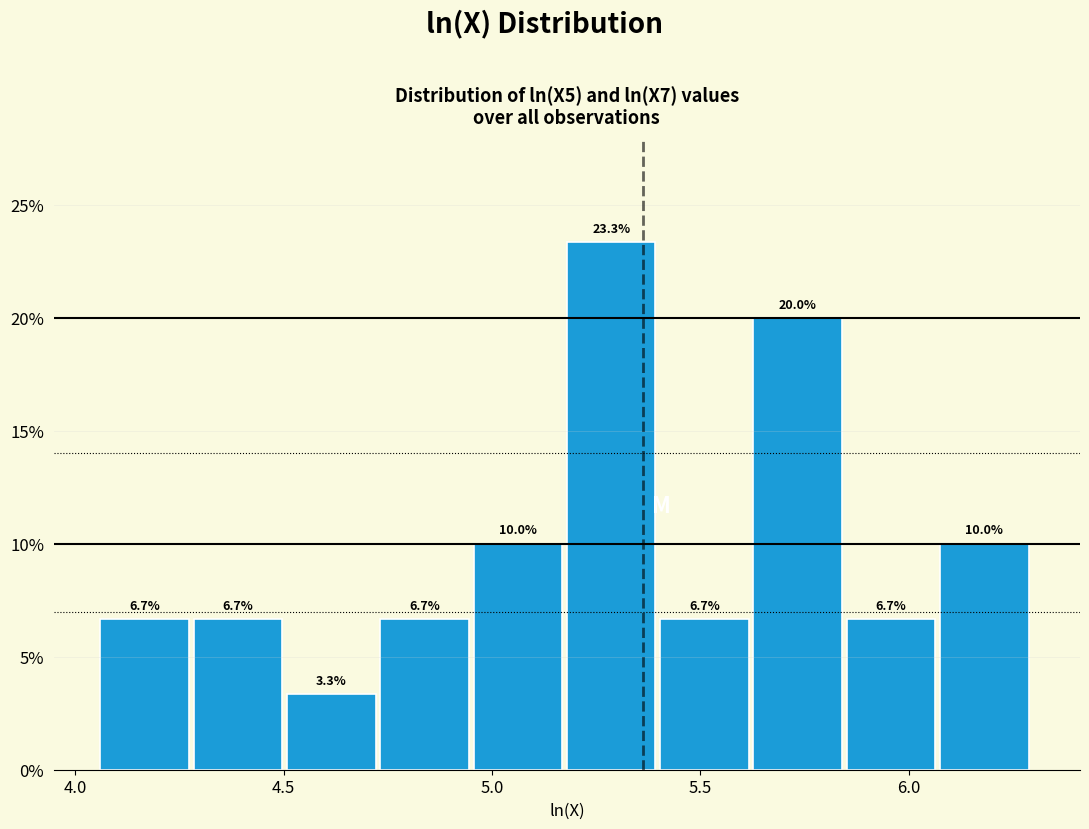

Reading left to right, list every bar in this chart as the range it spans on the x-axis followed by its height. The bar edges are not printed on the chart, so give them approximately, as read against the axis.

4.05 to 4.30: 6.7
4.30 to 4.50: 6.7
4.50 to 4.75: 3.3
4.75 to 4.95: 6.7
4.95 to 5.20: 10.0
5.20 to 5.40: 23.3
5.40 to 5.65: 6.7
5.65 to 5.85: 20.0
5.85 to 6.10: 6.7
6.10 to 6.30: 10.0